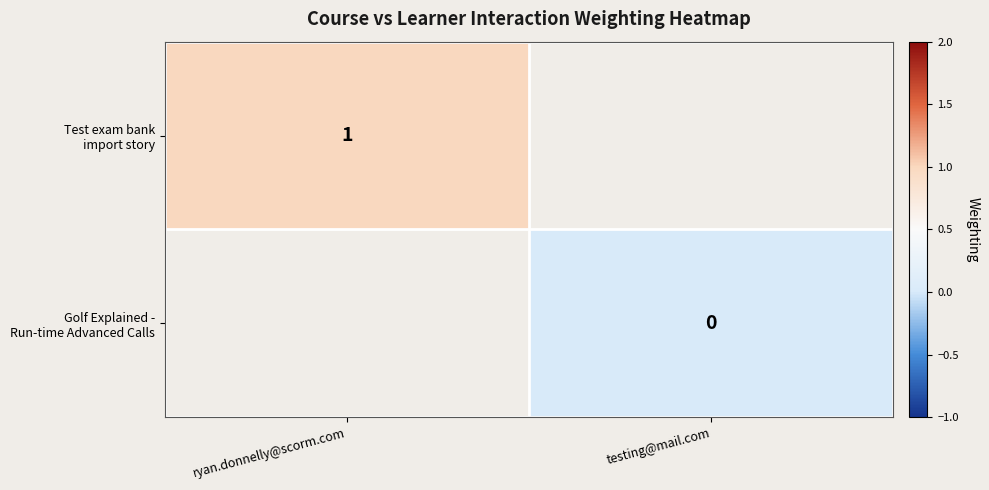

How many categories are shown in the chart?

2